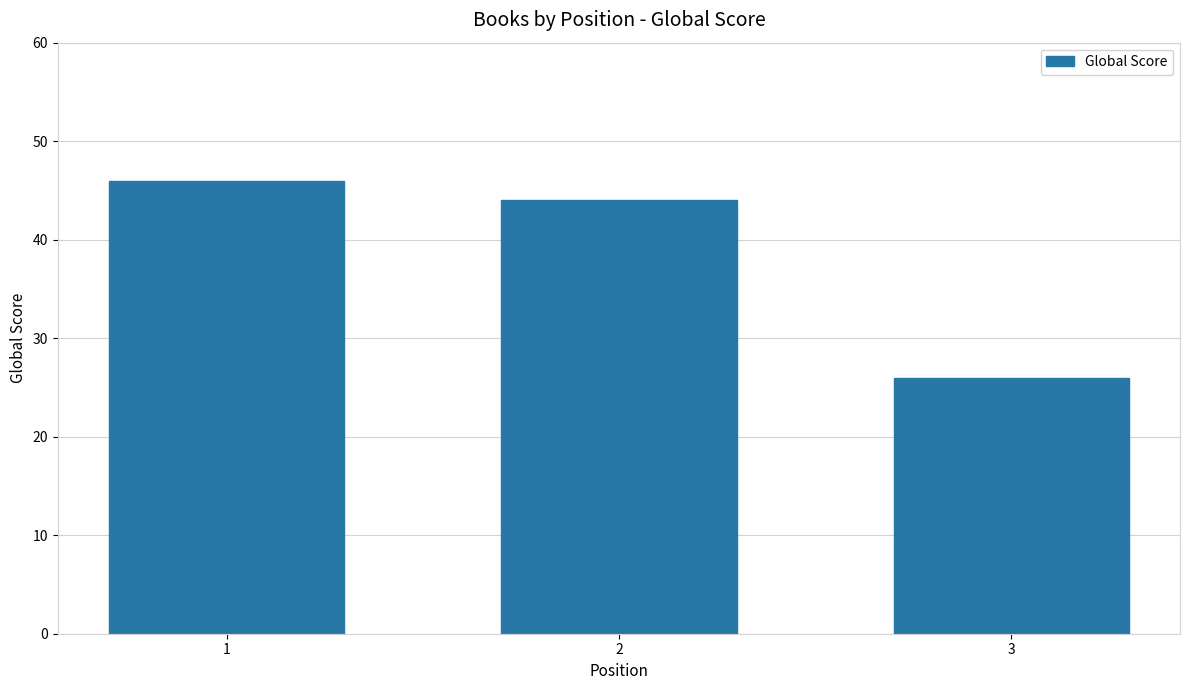

Is it true that the value at 3 is 26?

True